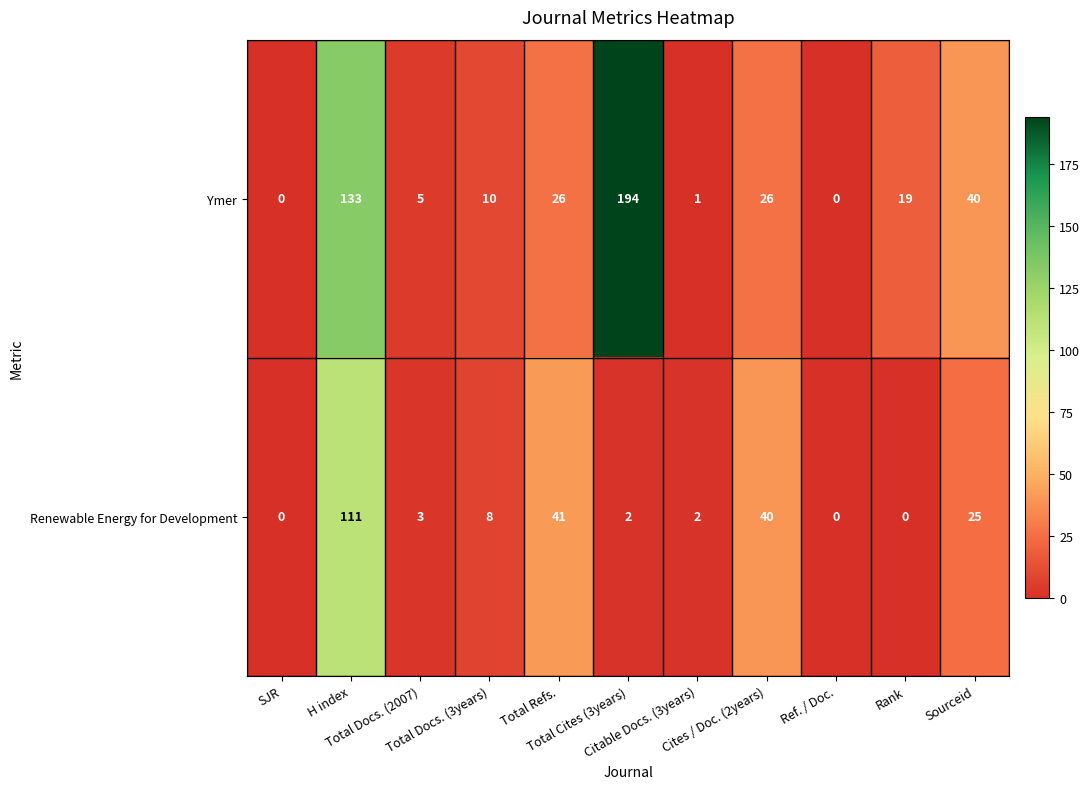

What is the sum of all Renewable Energy for Development values?

232